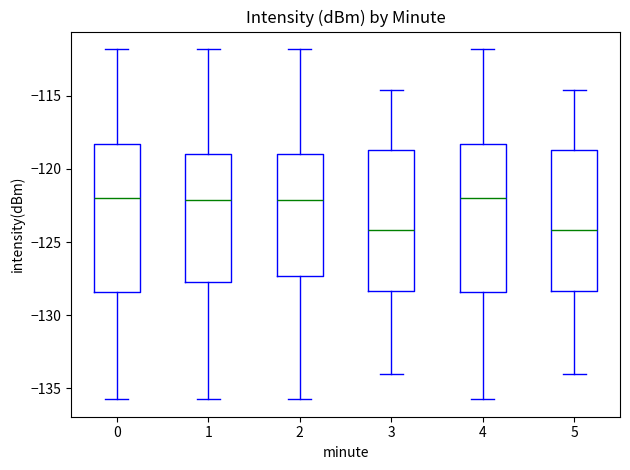

Reading left to right, read every box against the y-axis: the position of its median line, the range the box covers, and the ends of its whiskers. The values are not printed on the chart, so give them approximately, as read against the axis.

0: median -122.0, box -128.5 to -118.5, whiskers -135.5 to -112.0
1: median -122.0, box -127.5 to -119.0, whiskers -135.5 to -112.0
2: median -122.0, box -127.5 to -119.0, whiskers -135.5 to -112.0
3: median -124.0, box -128.5 to -118.5, whiskers -134.0 to -114.5
4: median -122.0, box -128.5 to -118.5, whiskers -135.5 to -112.0
5: median -124.0, box -128.5 to -118.5, whiskers -134.0 to -114.5